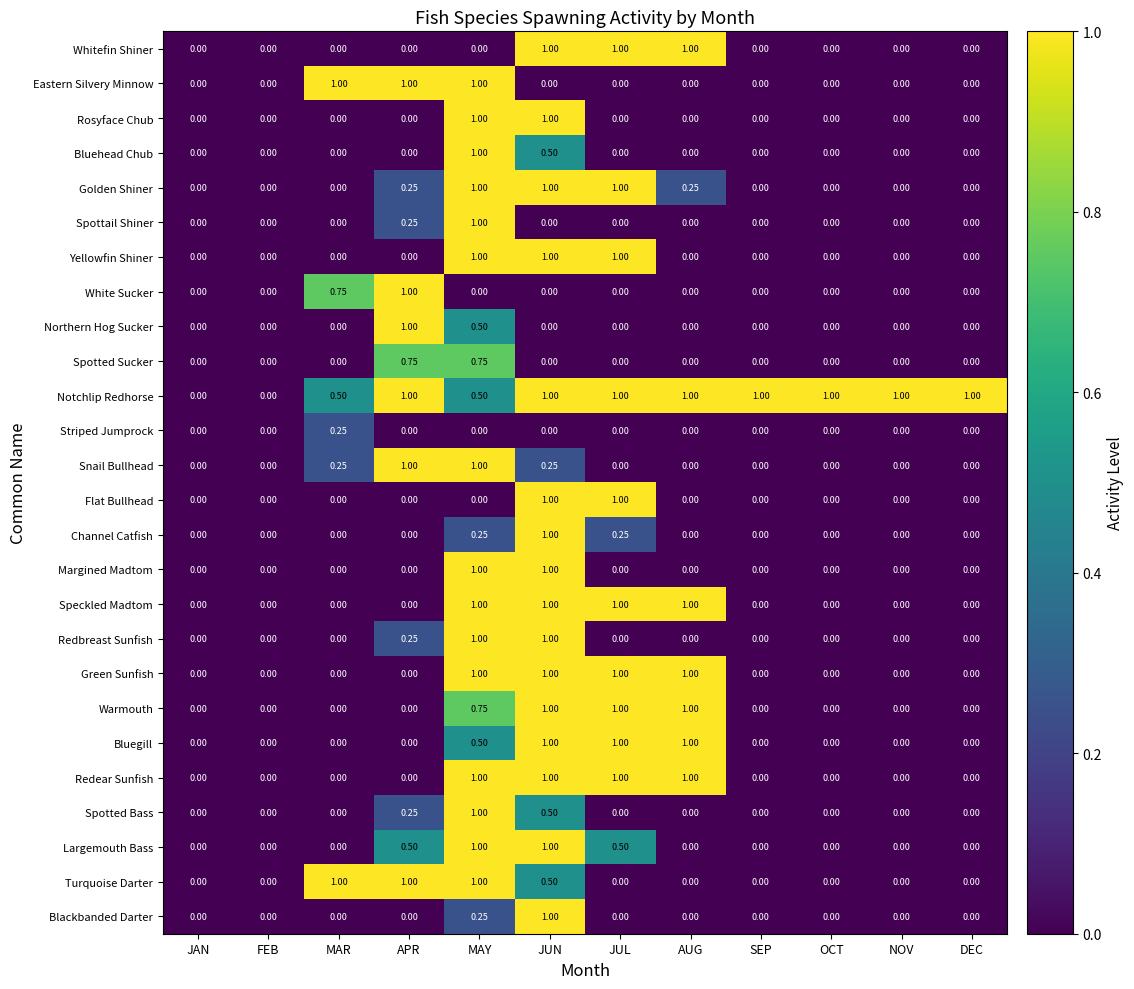

How many series are shown in this chart?

26